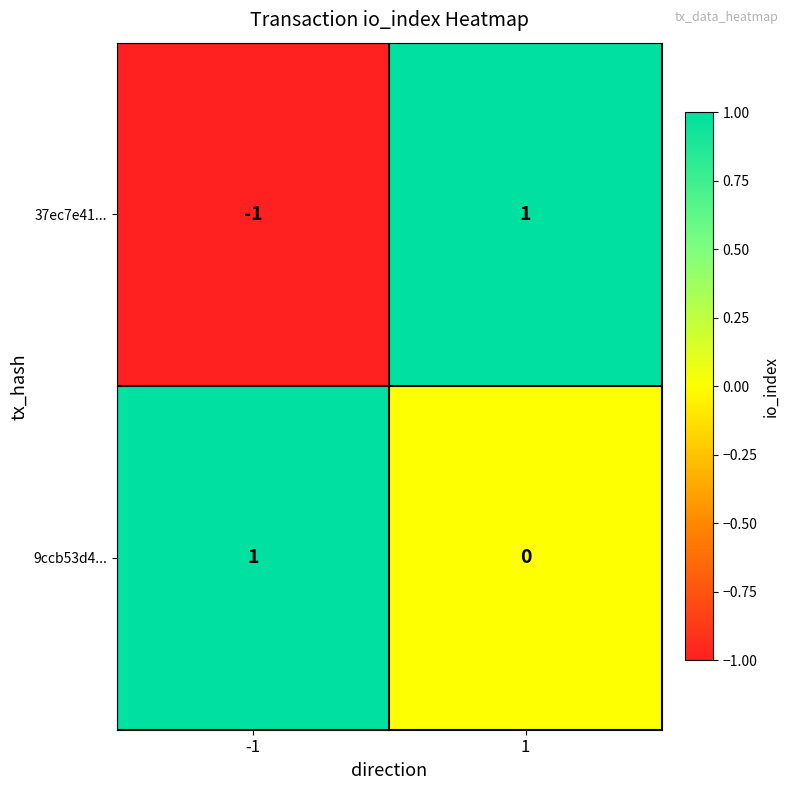

Which series has the widest spread of values?

37ec7e41...